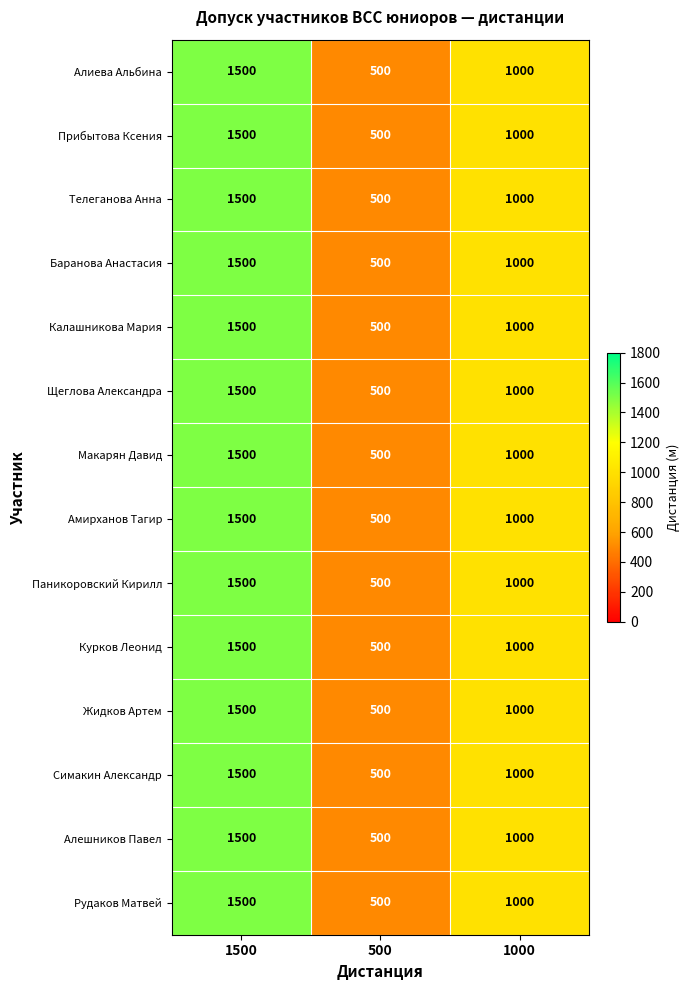

At how many categories does at least one series exceed 815?

2